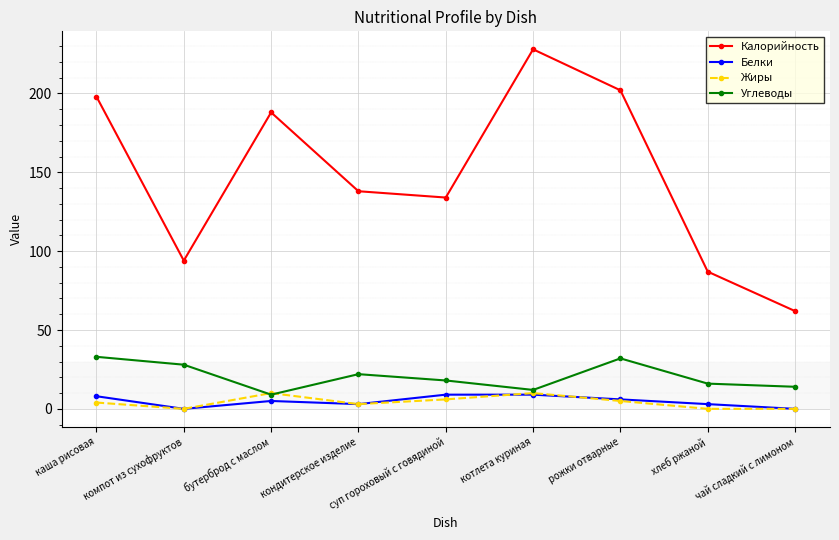

At which category does Калорийность reach its first local peak?

бутерброд с маслом